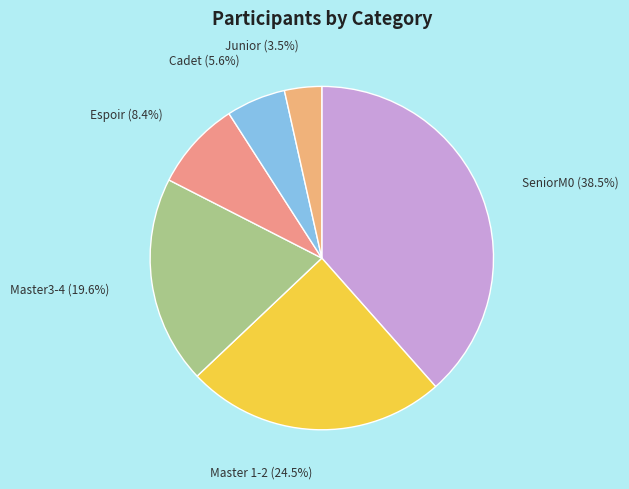

Count the number of slices in the pie.

6